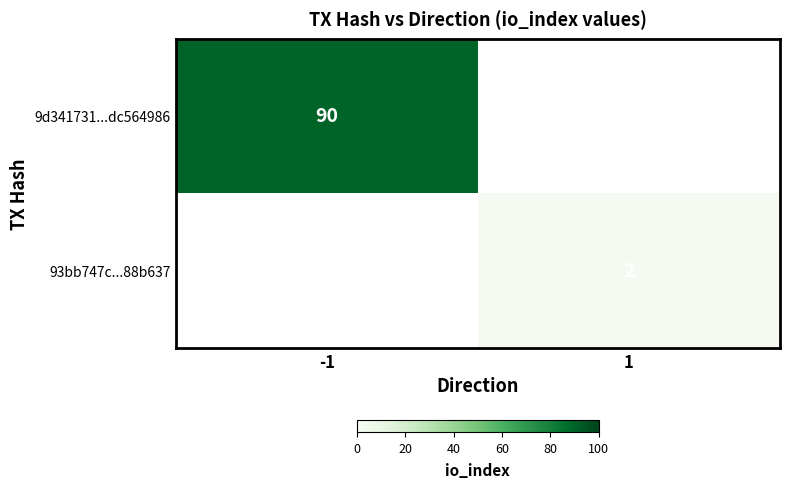

Is it true that 9d341731...dc564986 equals 90 at -1?

True